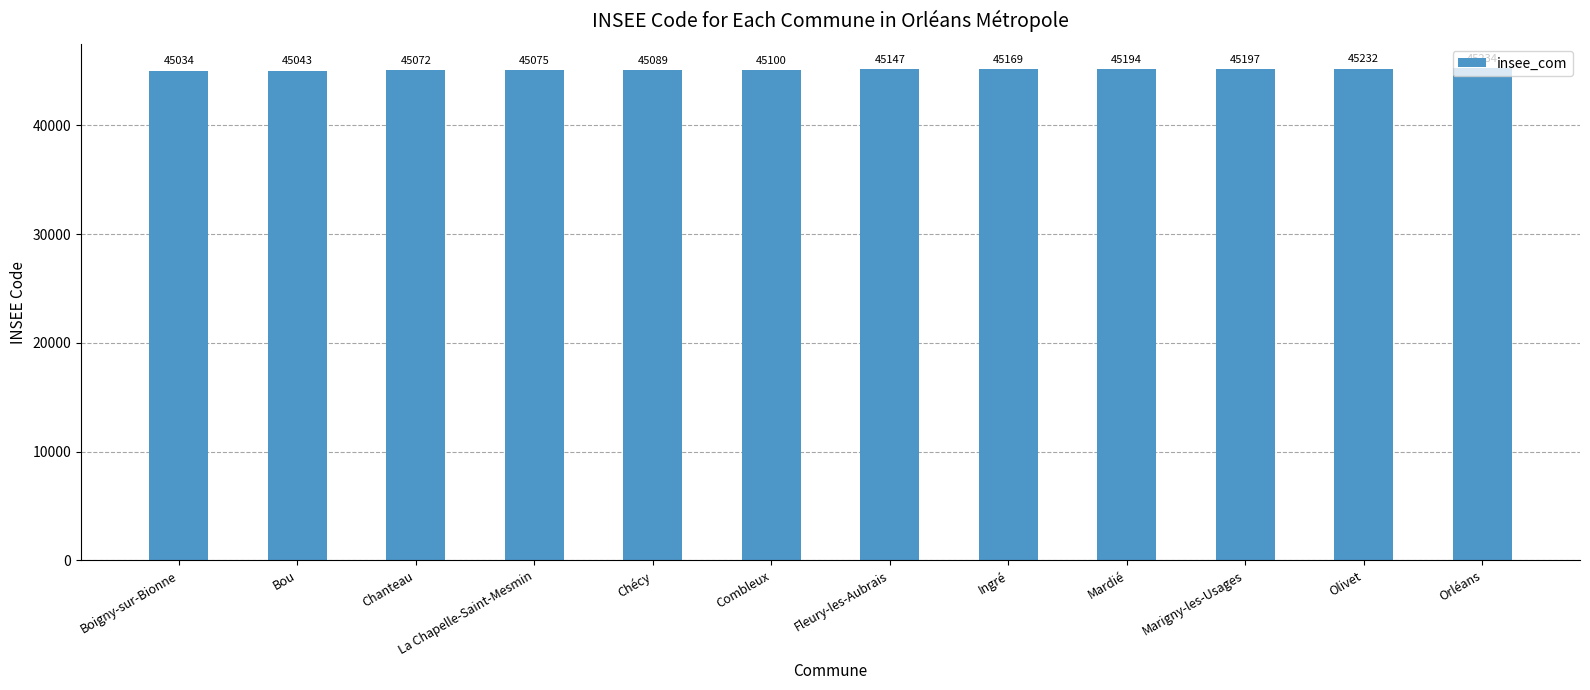

What is the approximate value at Olivet, to the nearest 50?

45250